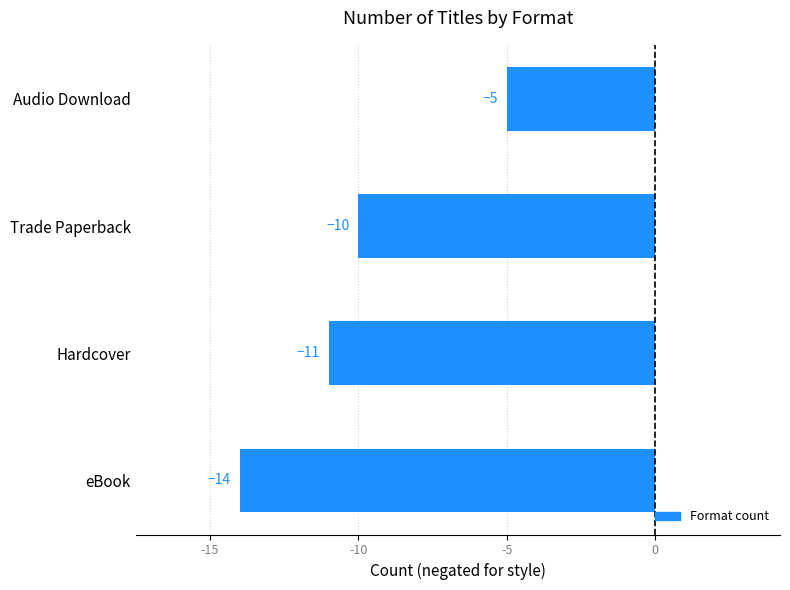

What is the change in value from eBook to Hardcover?

+3